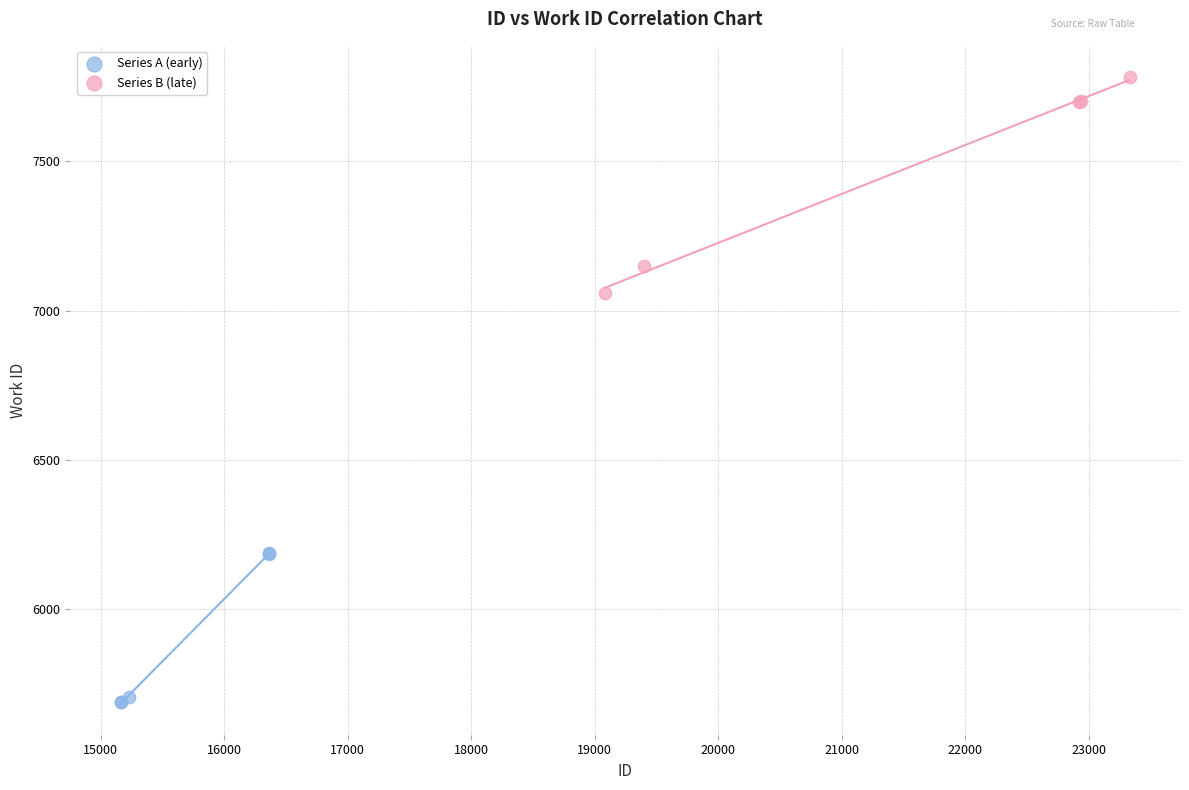

What are all the series names shown in the legend?

Series A (early), Series B (late)